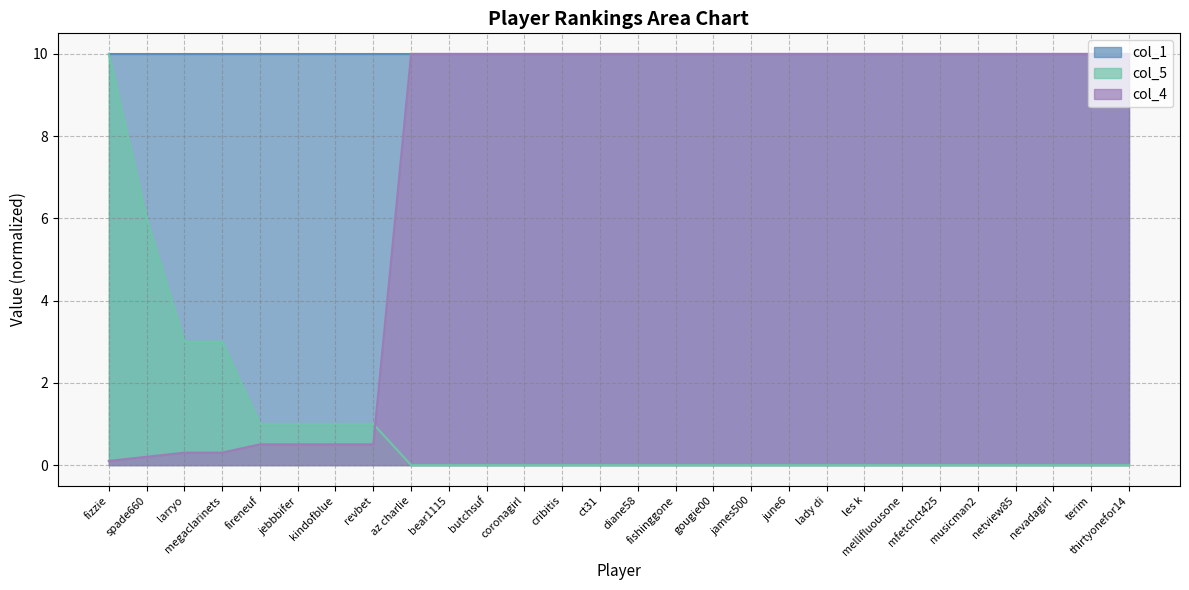

The value of col_5 at gougie00 is 0.0. True or false?

True